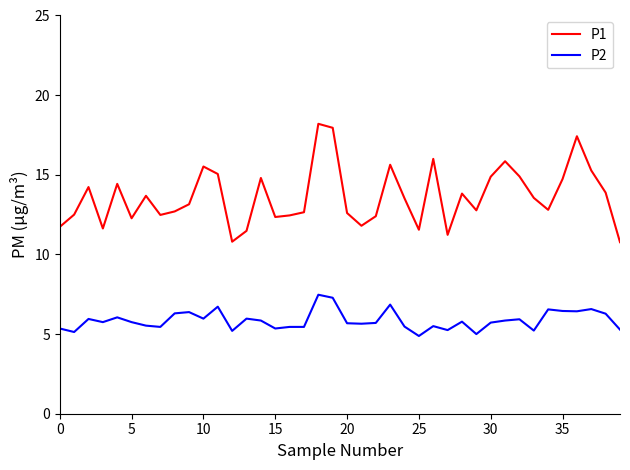

Rank the series by their average value, from highest to lowest.

P1, P2